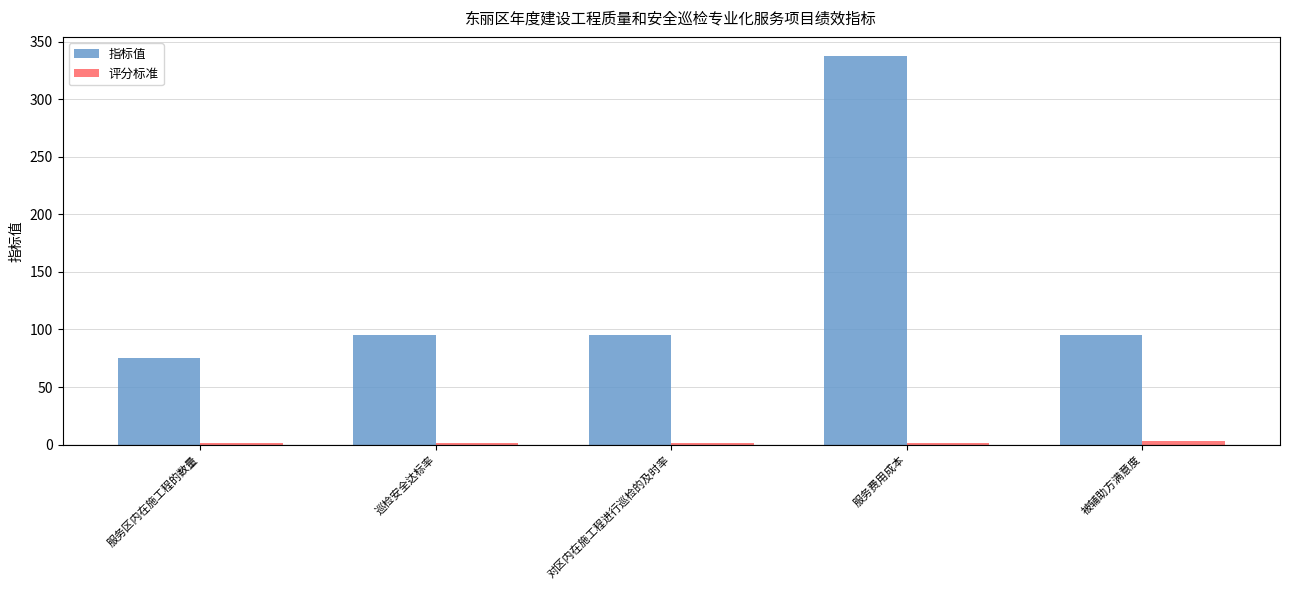

Which series has the largest total across all categories?

指标值